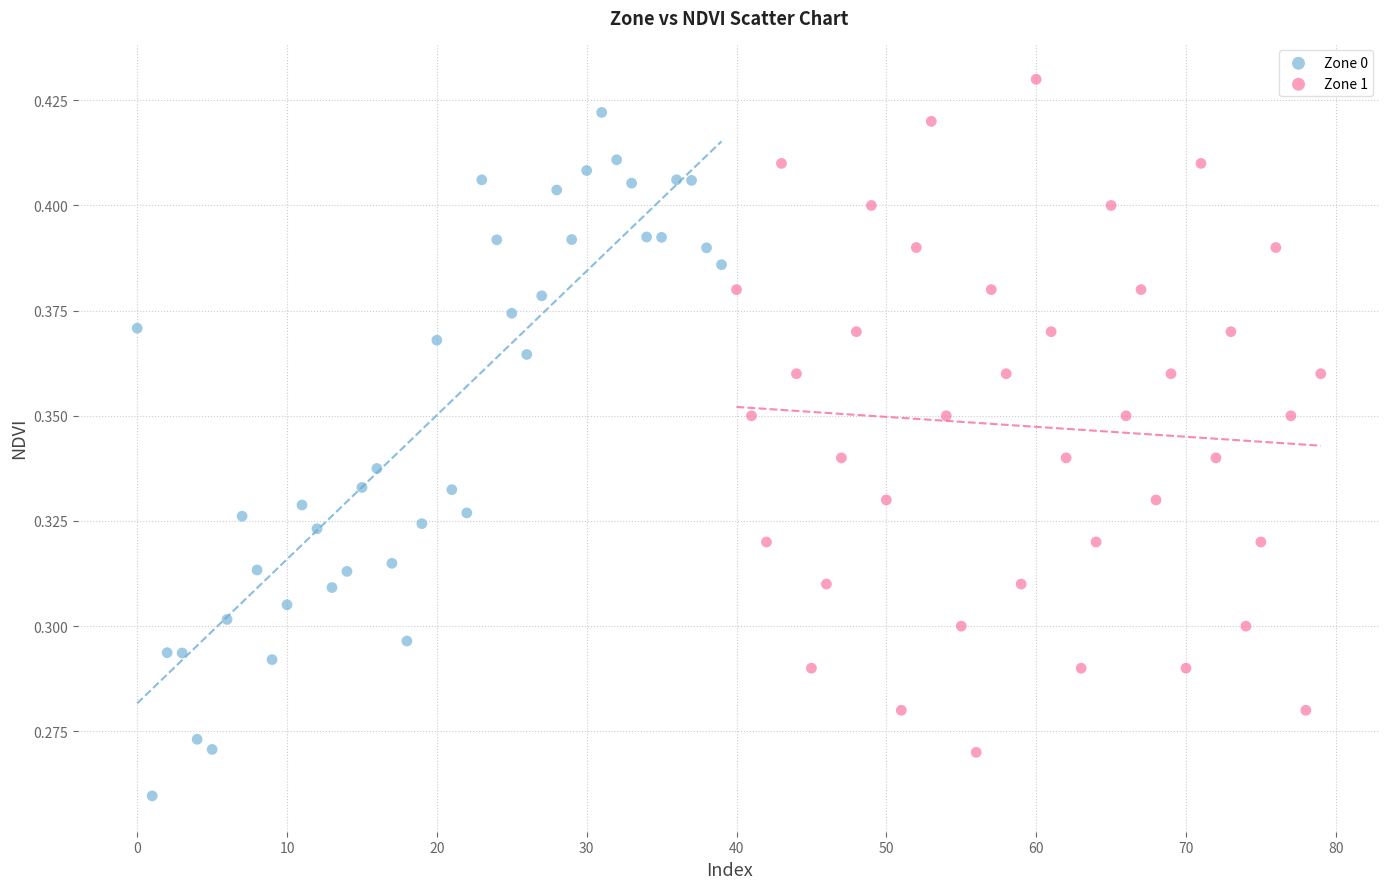

Which series contains the lowest Y value?

Zone 0